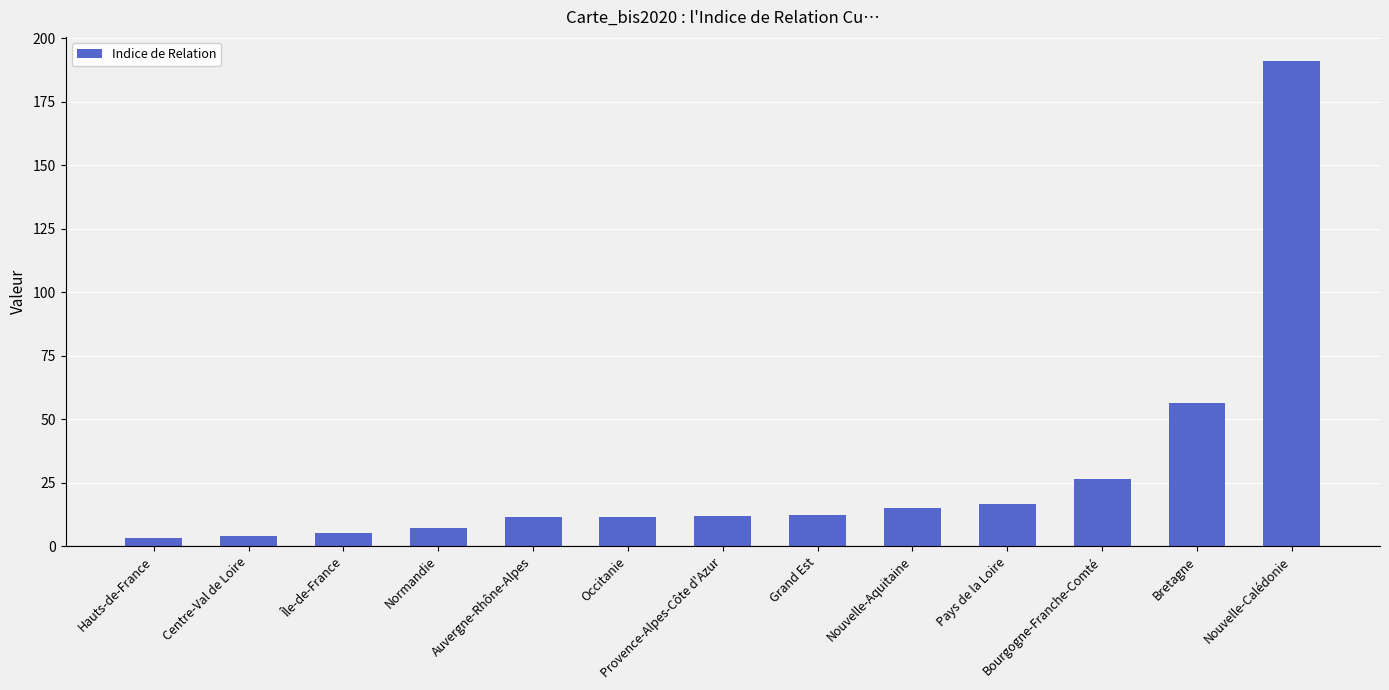

Does the chart contain any negative values?

No